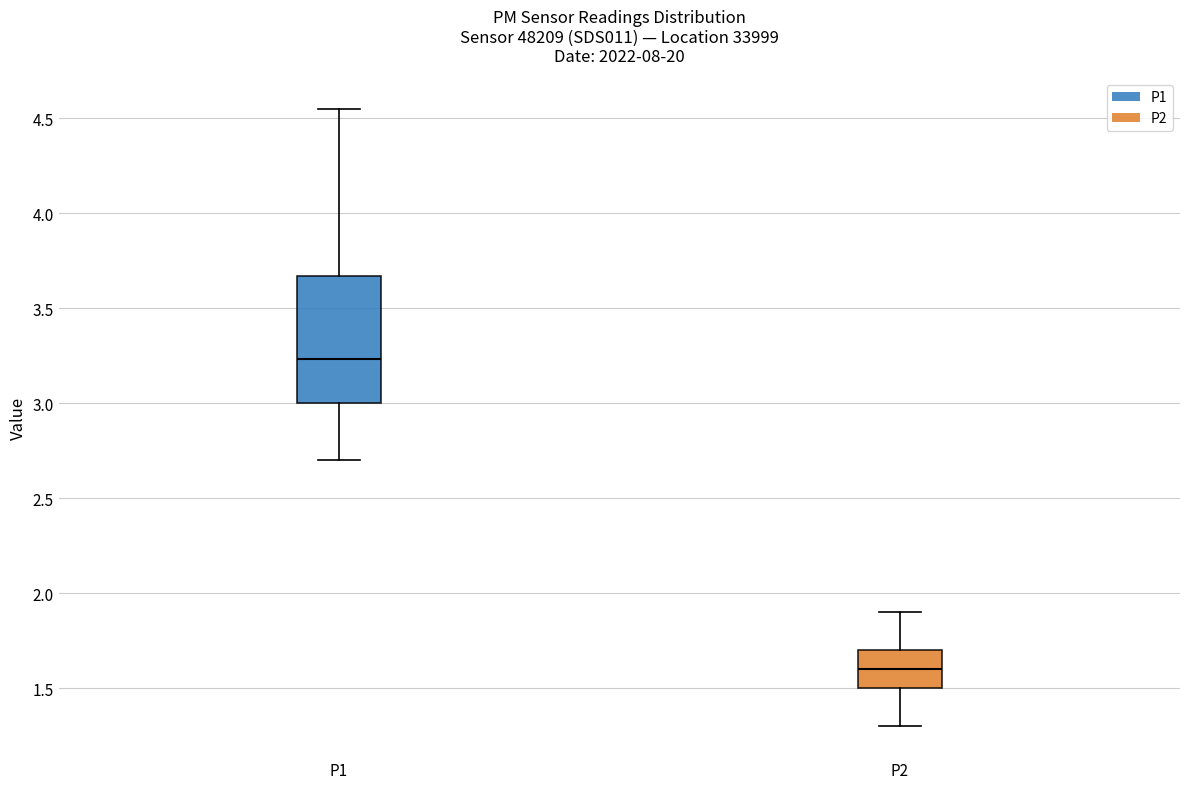

Where is the upper edge of the box for P2 on the y-axis? The values are not printed on the chart, so give them approximately, as read against the axis.

1.70